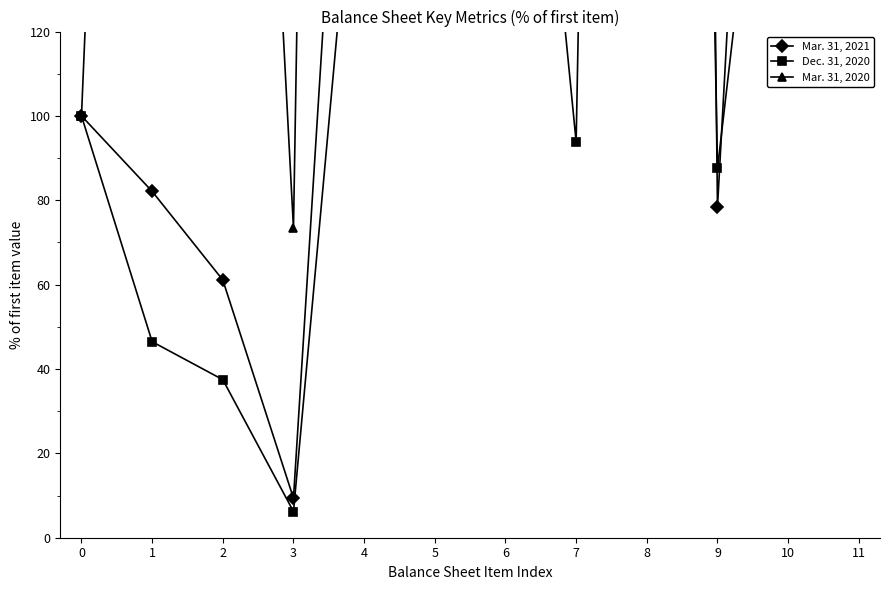

Which series has the widest spread of values?

Mar. 31, 2020